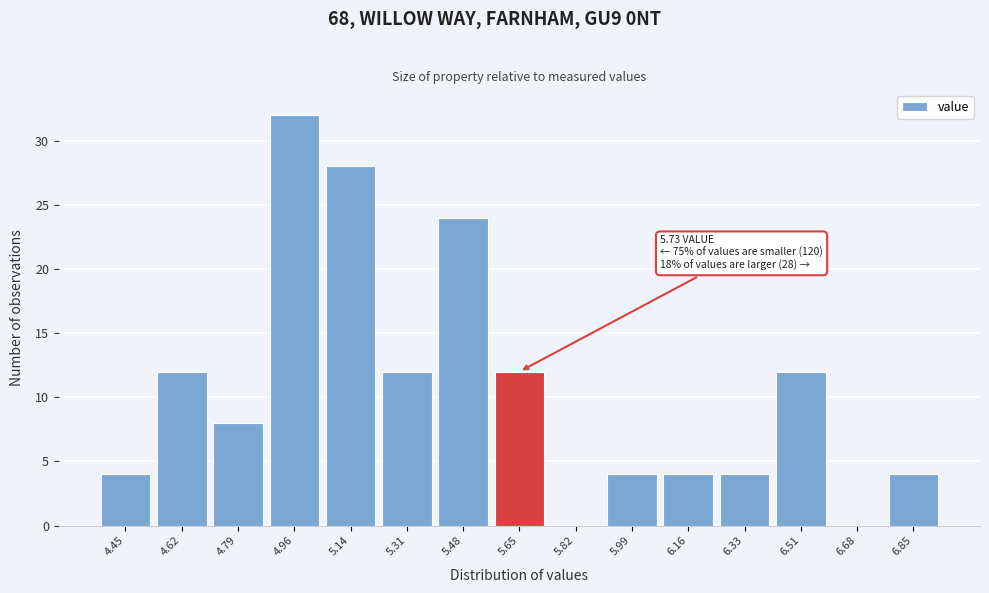

Reading left to right, list all the values displayed in this chart.

4.45=4	4.62=12	4.79=8	4.96=32	5.14=28	5.31=12	5.48=24	5.65=12	5.82=0	5.99=4	6.16=4	6.33=4	6.51=12	6.68=0	6.85=4